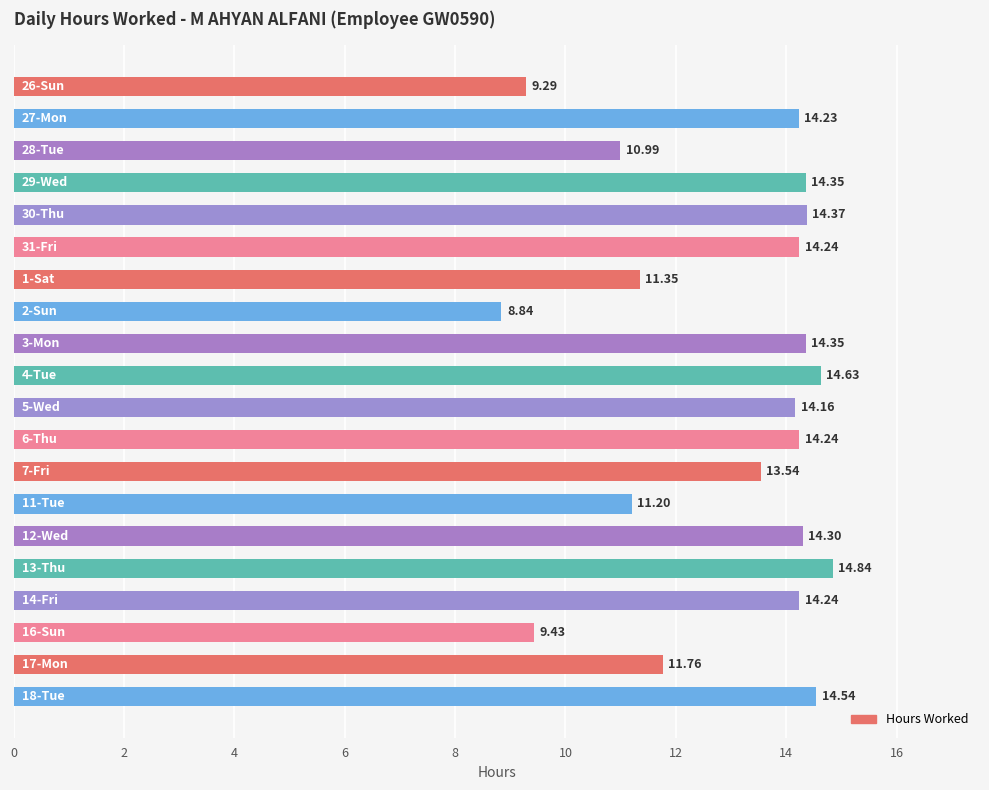

What is the difference between the maximum and minimum values?

6.0